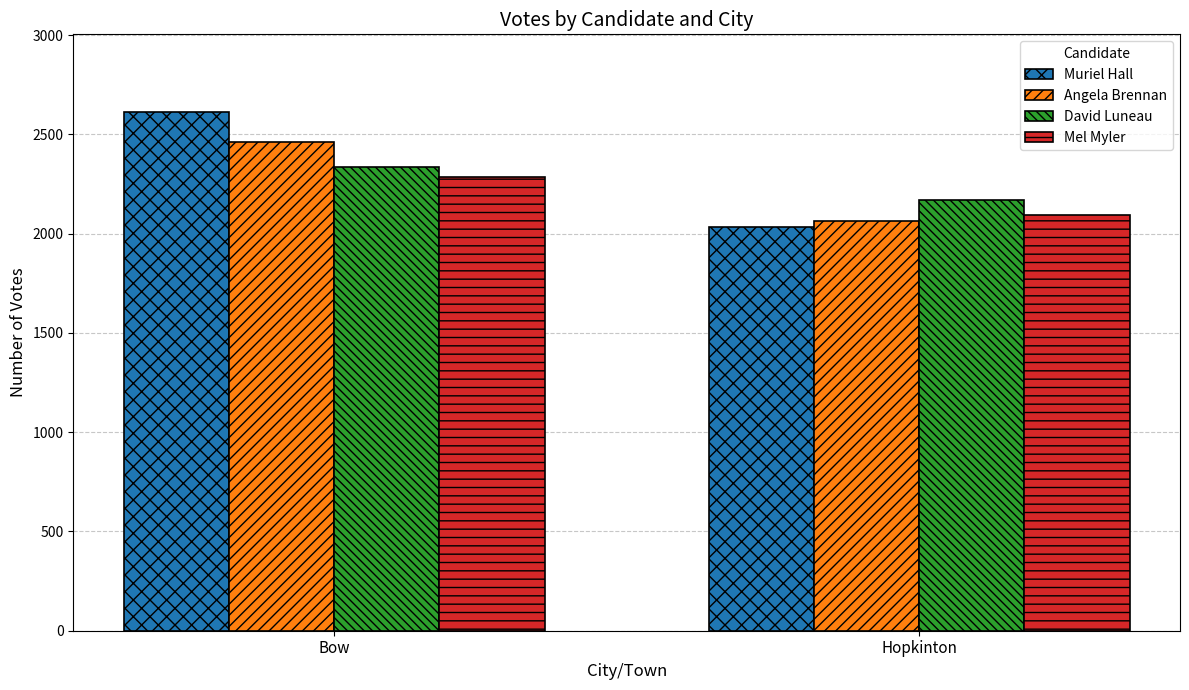

Which series changed the most between Bow and Hopkinton?

Muriel Hall